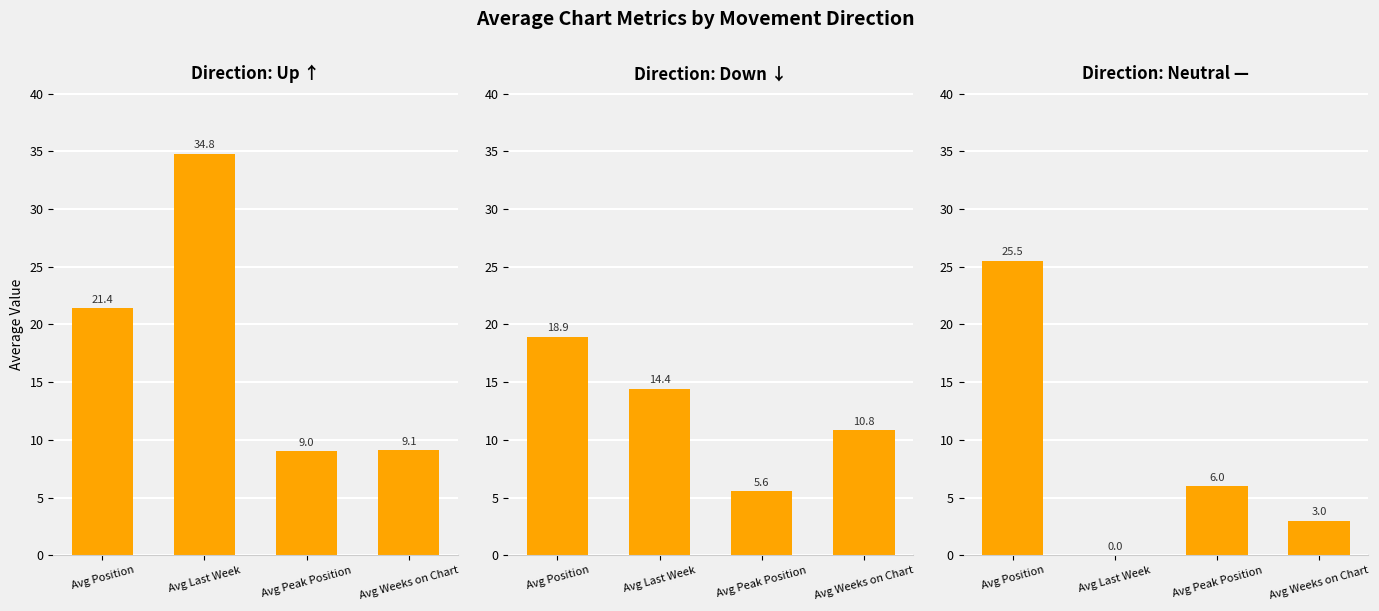

Are the bars horizontal?

No